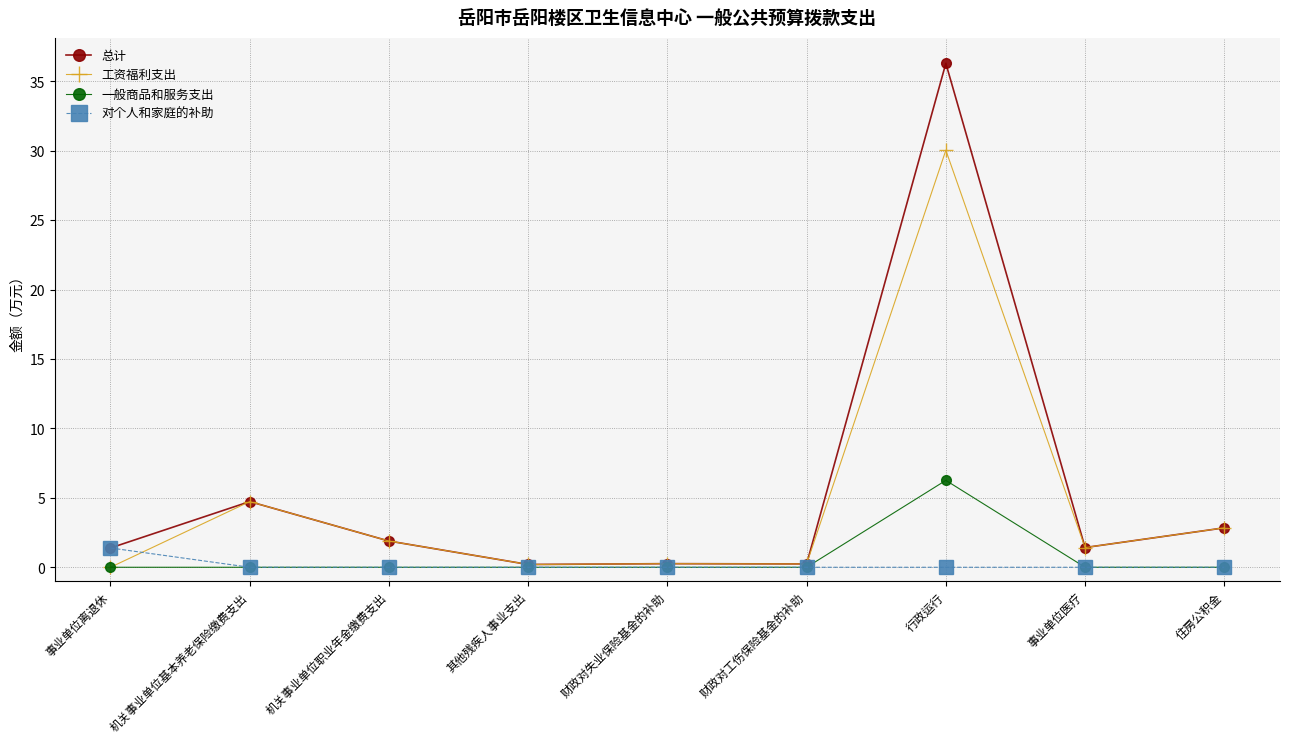

Is the value of 对个人和家庭的补助 at 住房公积金 greater than the value of 总计 at 机关事业单位职业年金缴费支出?

No